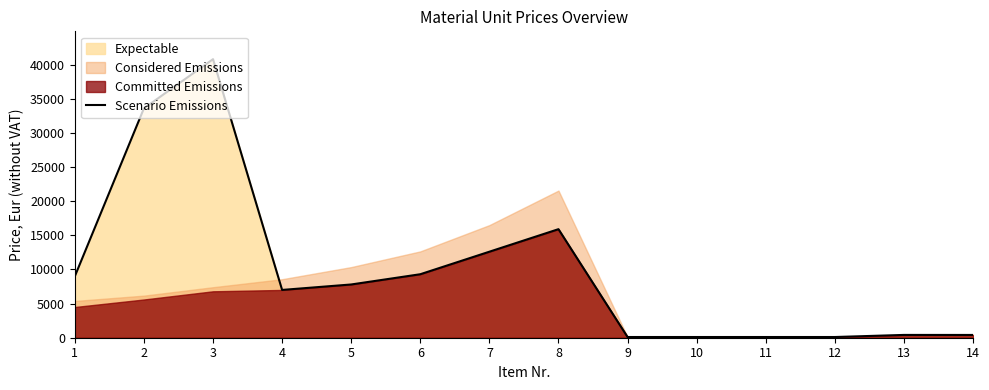

What is the difference between the maximum and second lowest values?

40696.2